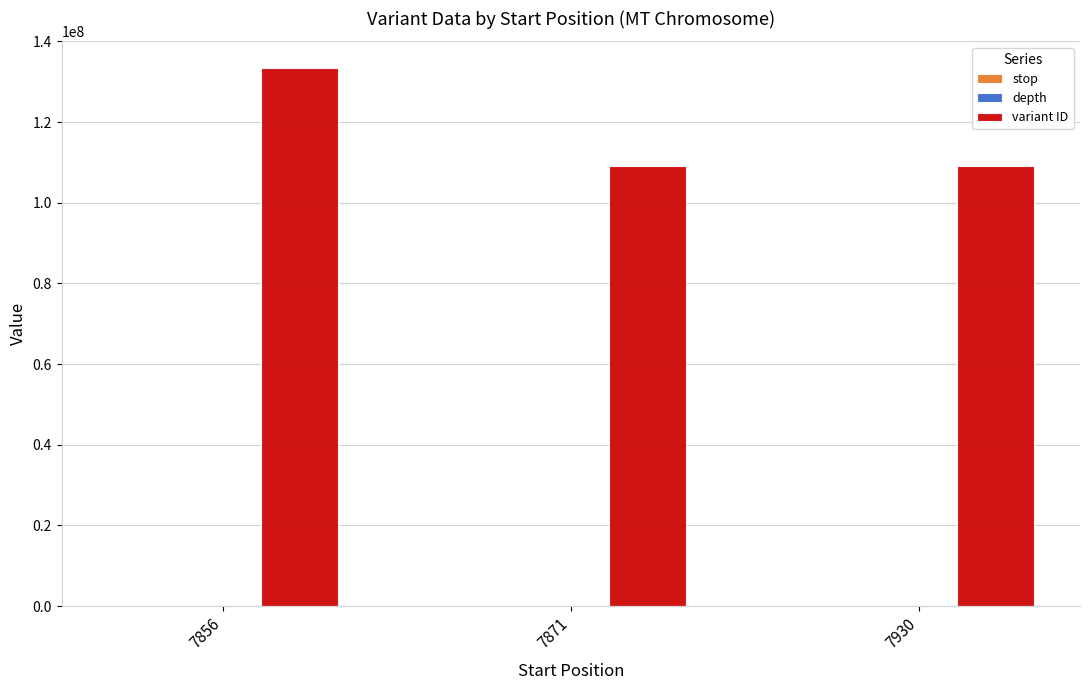

Where does the variant ID series first go above 109049470?

7856